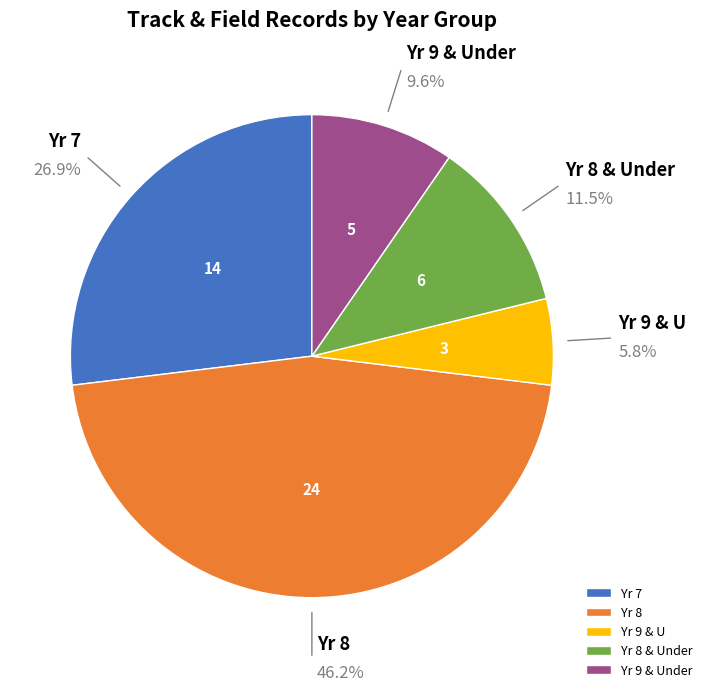

Do Yr 7 and Yr 8 together represent more than half of the pie?

Yes